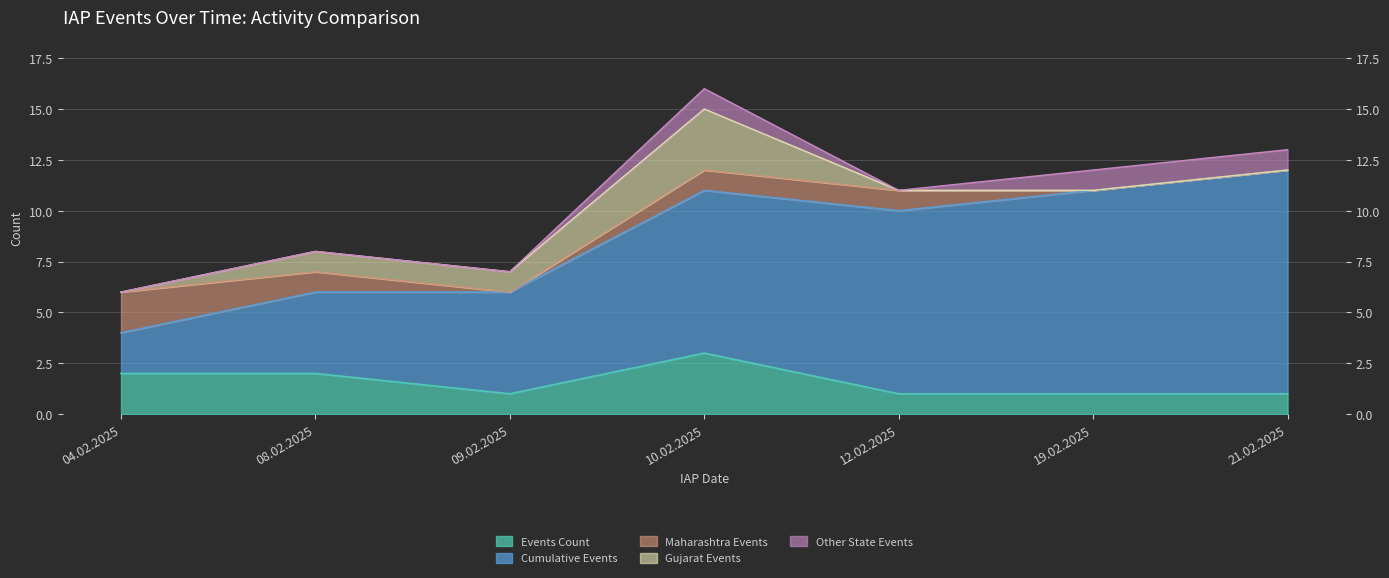

At which category does the data reach its first local valley?

09.02.2025